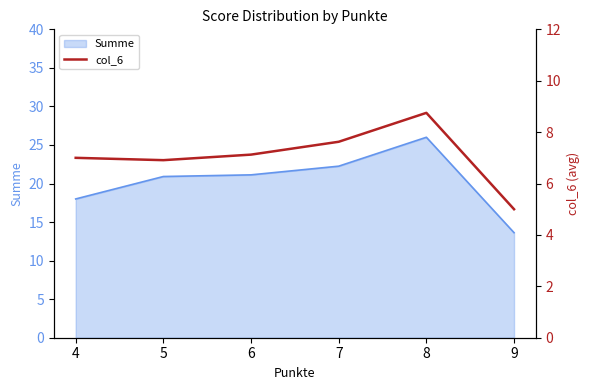

Reading left to right, extract all data points from this chart.

7.0	6.9	7.1	7.6	8.8	5.0